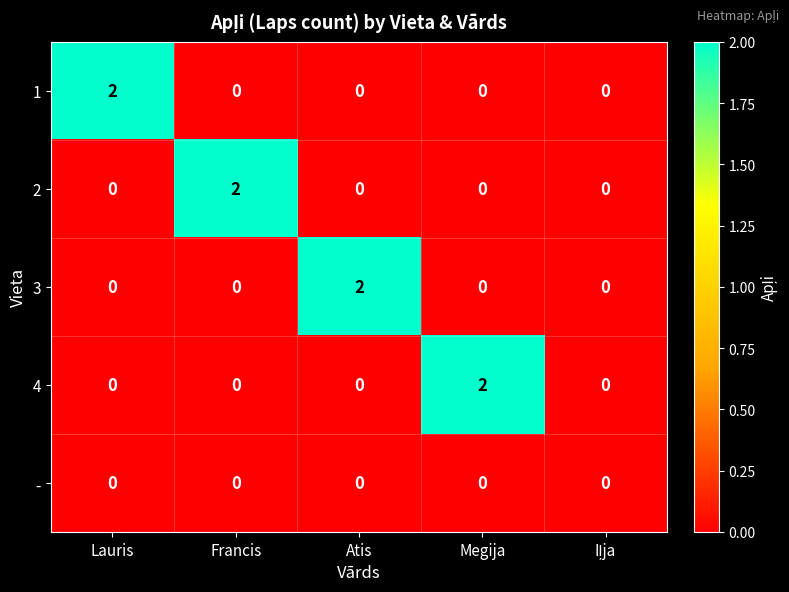

Reading right to left, extract all data points from this chart.

1: 0	0	0	0	2
2: 0	0	0	2	0
3: 0	0	2	0	0
4: 0	2	0	0	0
-: 0	0	0	0	0